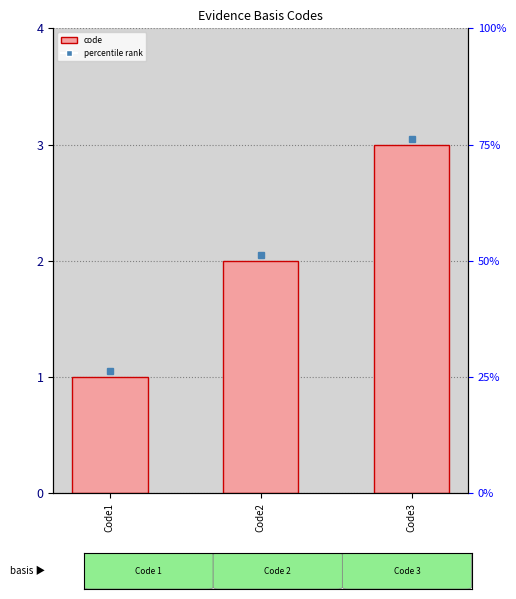

Reading left to right, transcribe all the data shown in this chart.

Code1=1	Code2=2	Code3=3